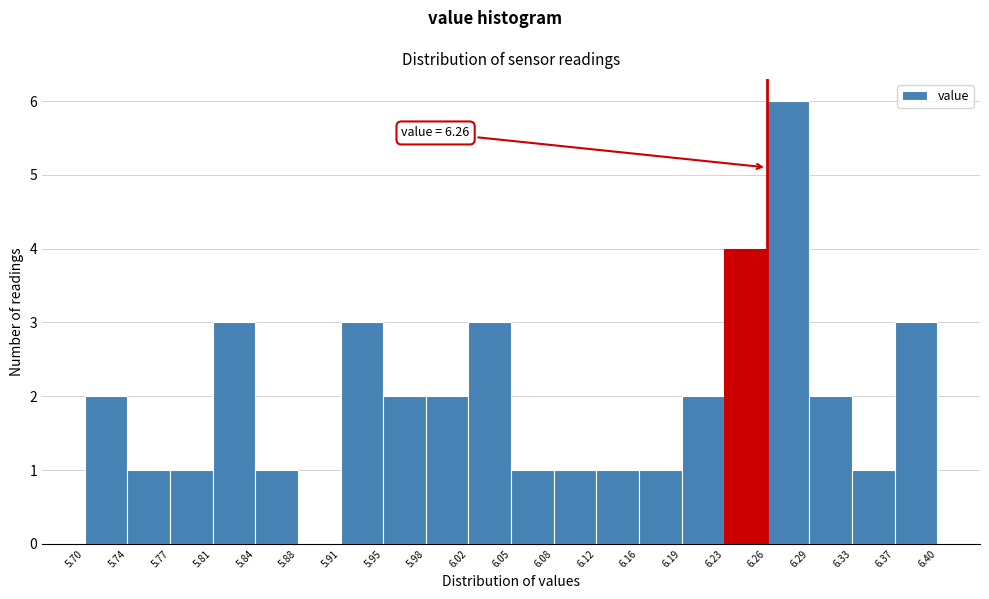

Over which range of the x-axis is the bar tallest?

6.26 to 6.29